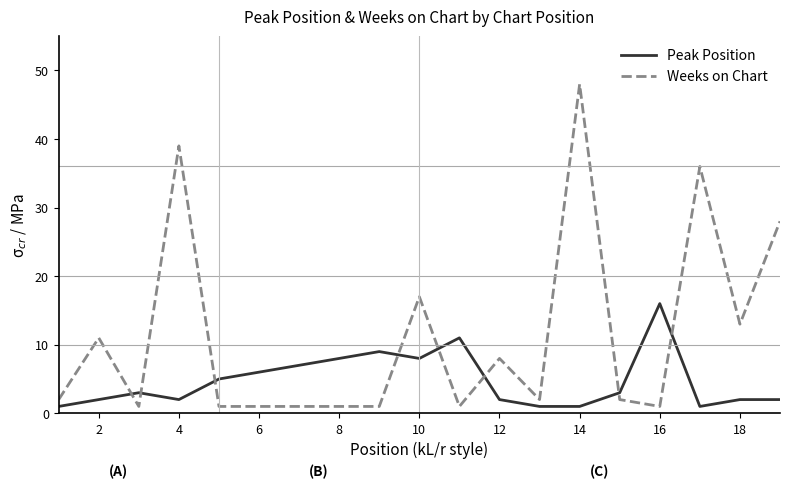

What is the maximum value for Weeks on Chart?

48